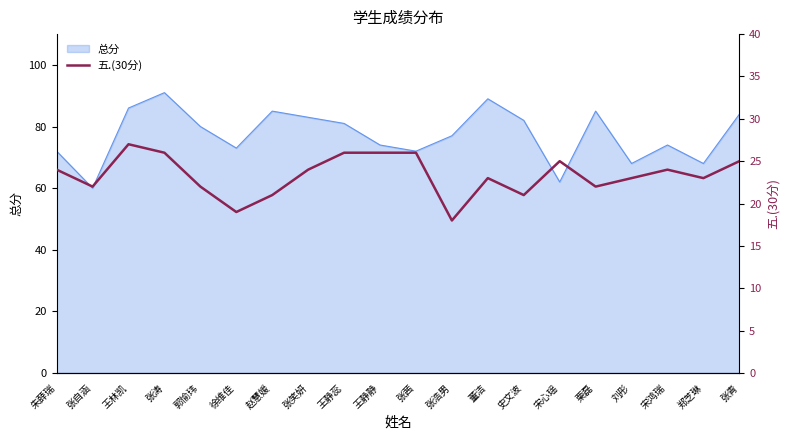

True or false: 总分 has a value of 68 at 刘彤.

True